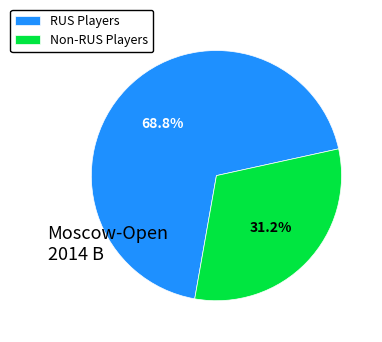

What portion of the pie excludes RUS Players?

31.2%